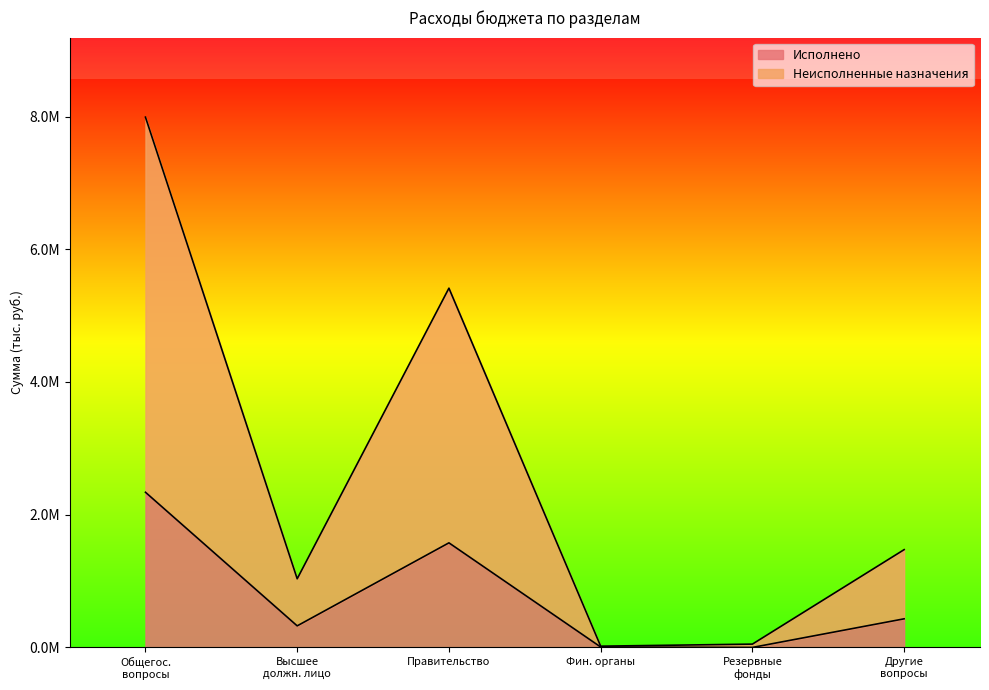

Which series has the widest spread of values?

Неисполненные назначения